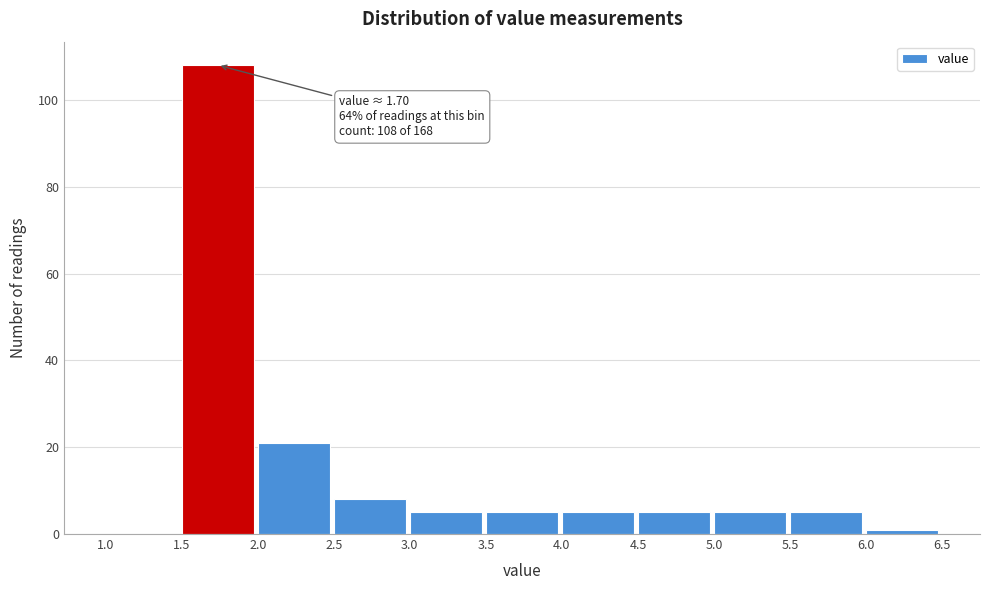

Which range on the x-axis has the tallest bar?

1.5 to 2.0